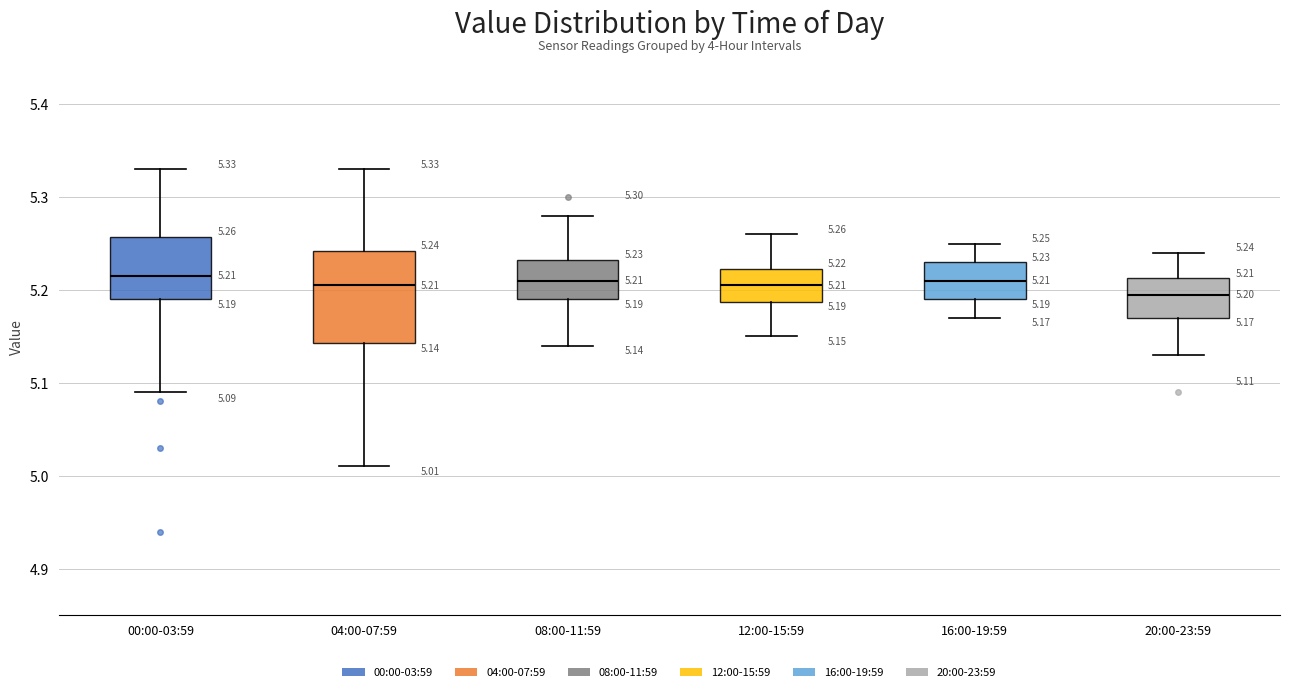

Which box is the tallest, from its lower edge to its upper edge?

04:00-07:59